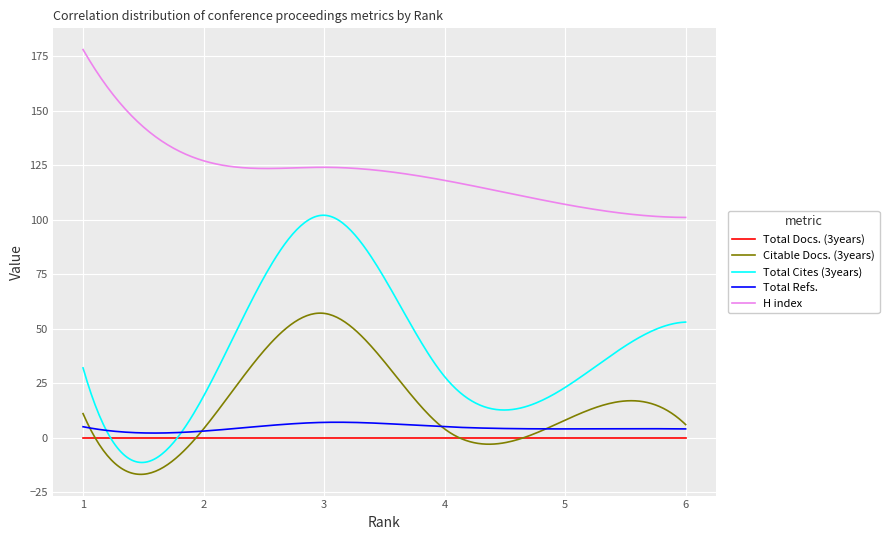

True or false: Total Cites (3years) and Citable Docs. (3years) cross at least once.

False